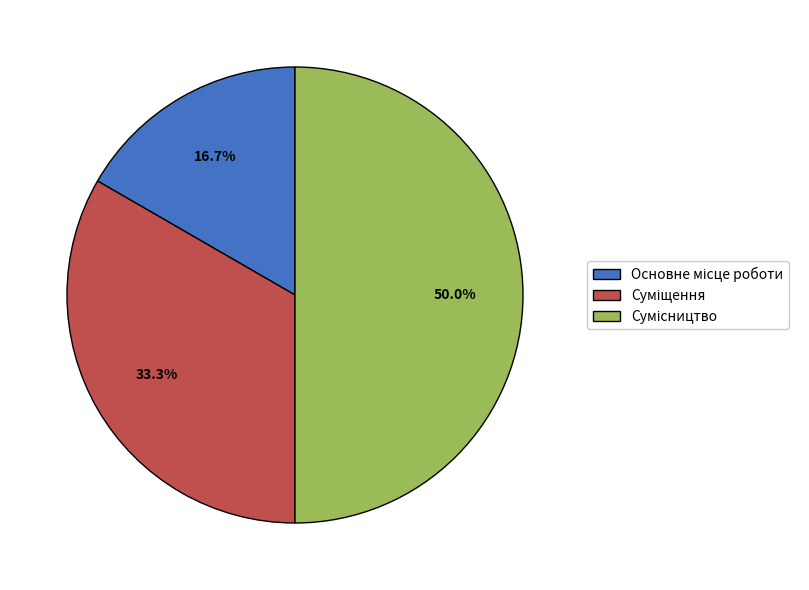

What percentage do Основне місце роботи and Суміщення together represent?

50.0%